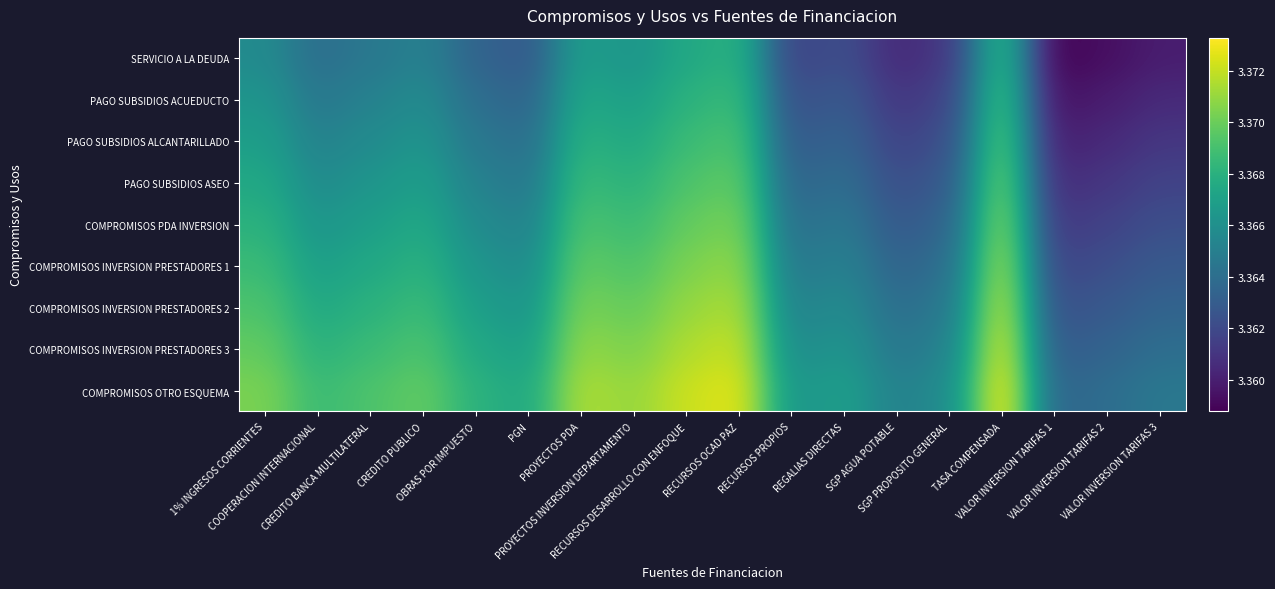

At how many categories does at least one series exceed 3?

18